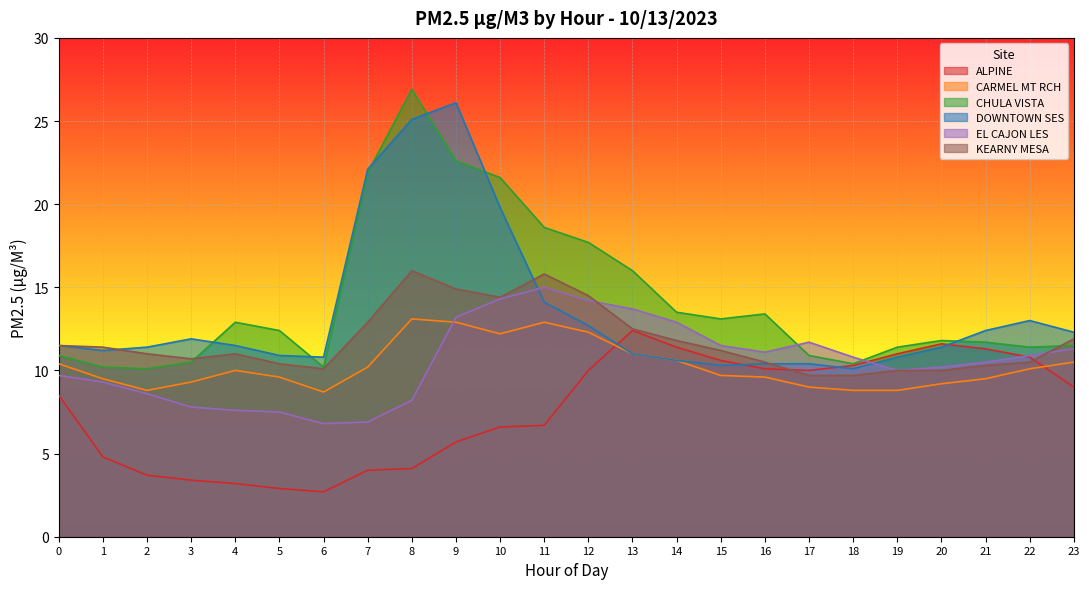

What is the average value of the CARMEL MT RCH series?

10.3